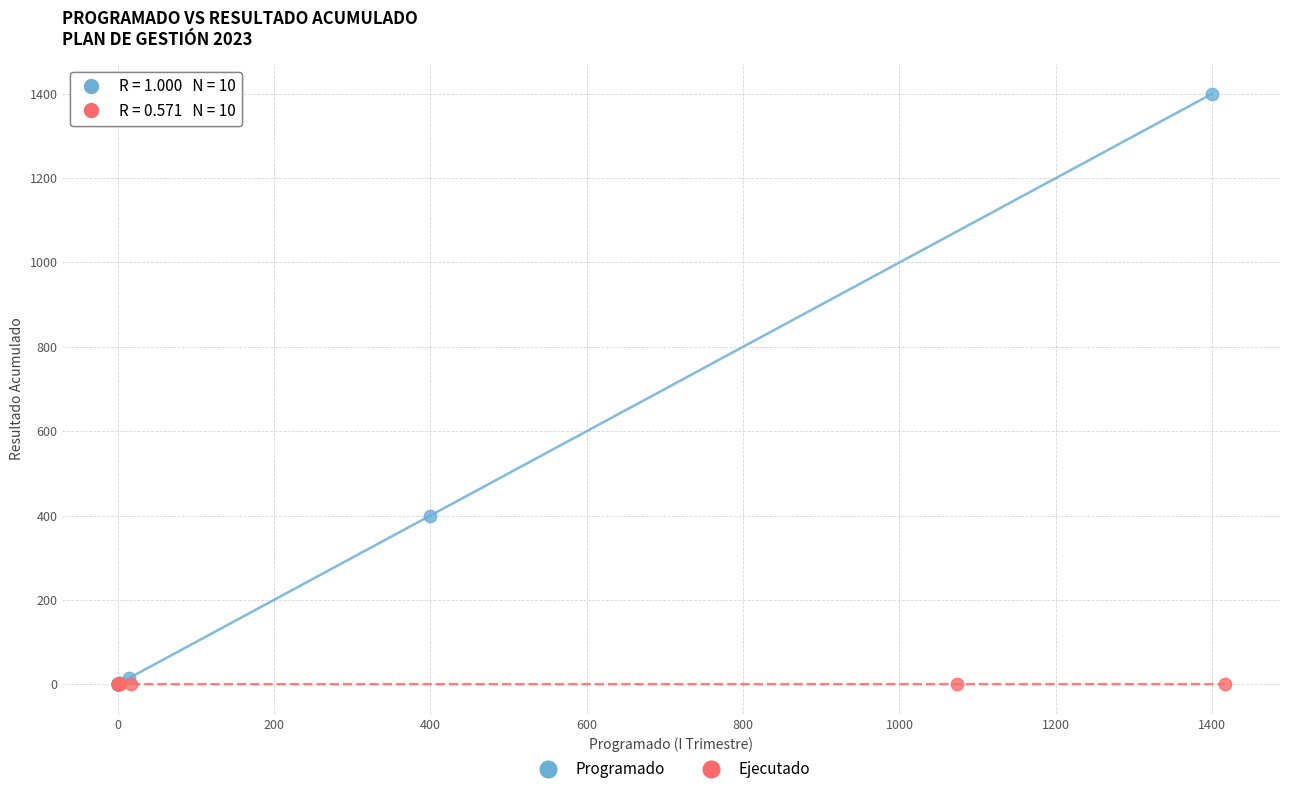

Which series reaches the maximum Y coordinate?

Programado